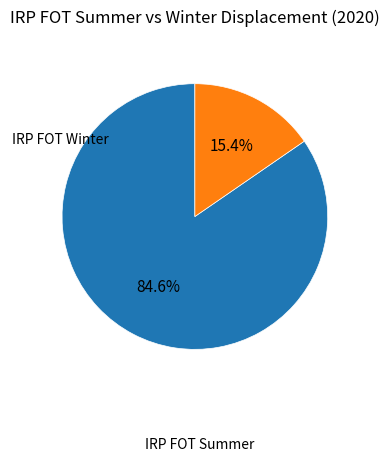

Is there any slice that represents more than half of the pie?

Yes